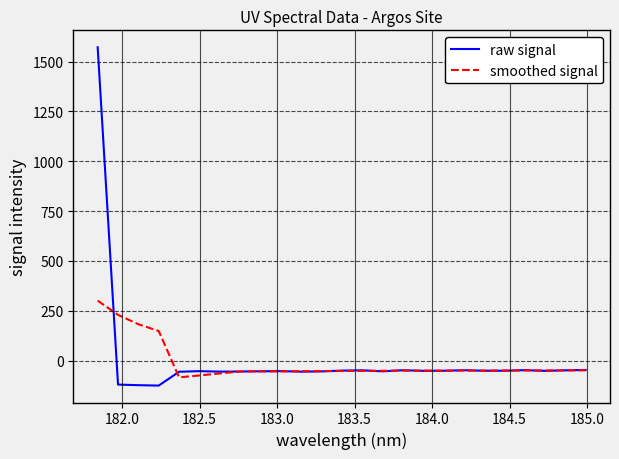

Rank the series by their maximum value, from highest to lowest.

raw signal, smoothed signal